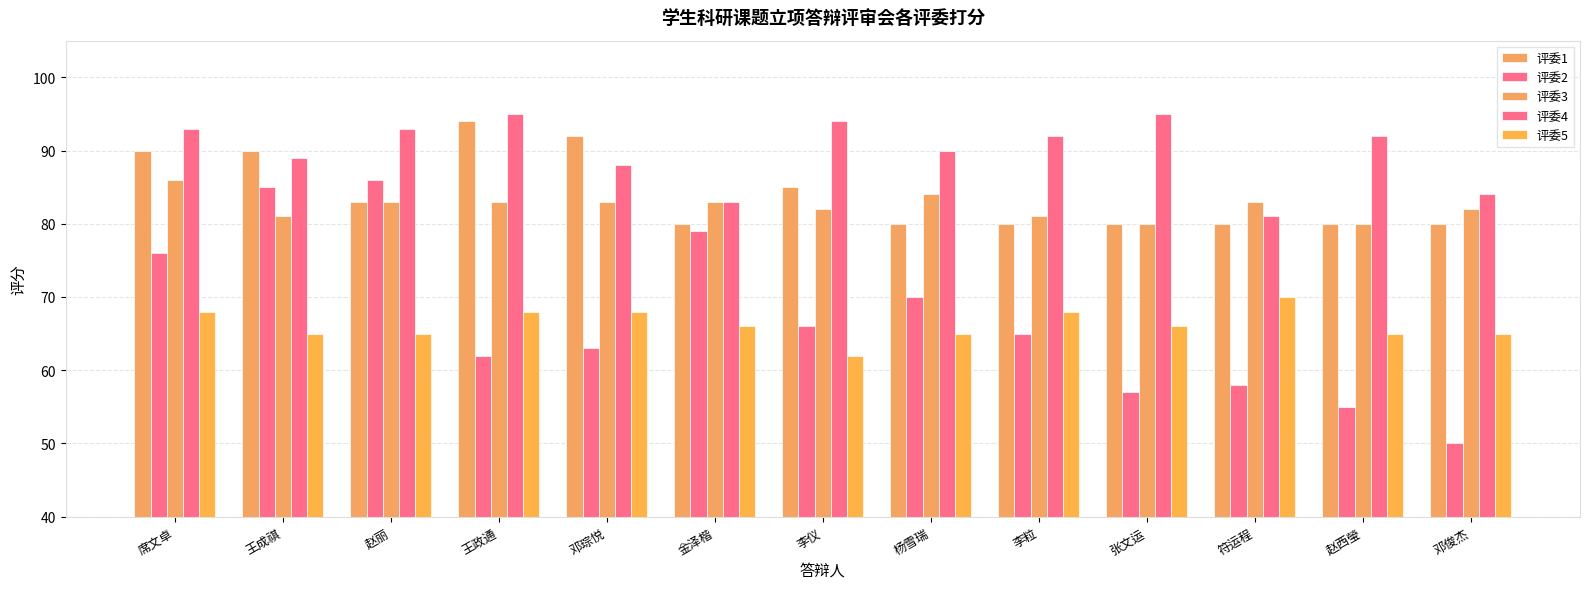

Between 邓琮悦 and 王政通, which is larger?

王政通